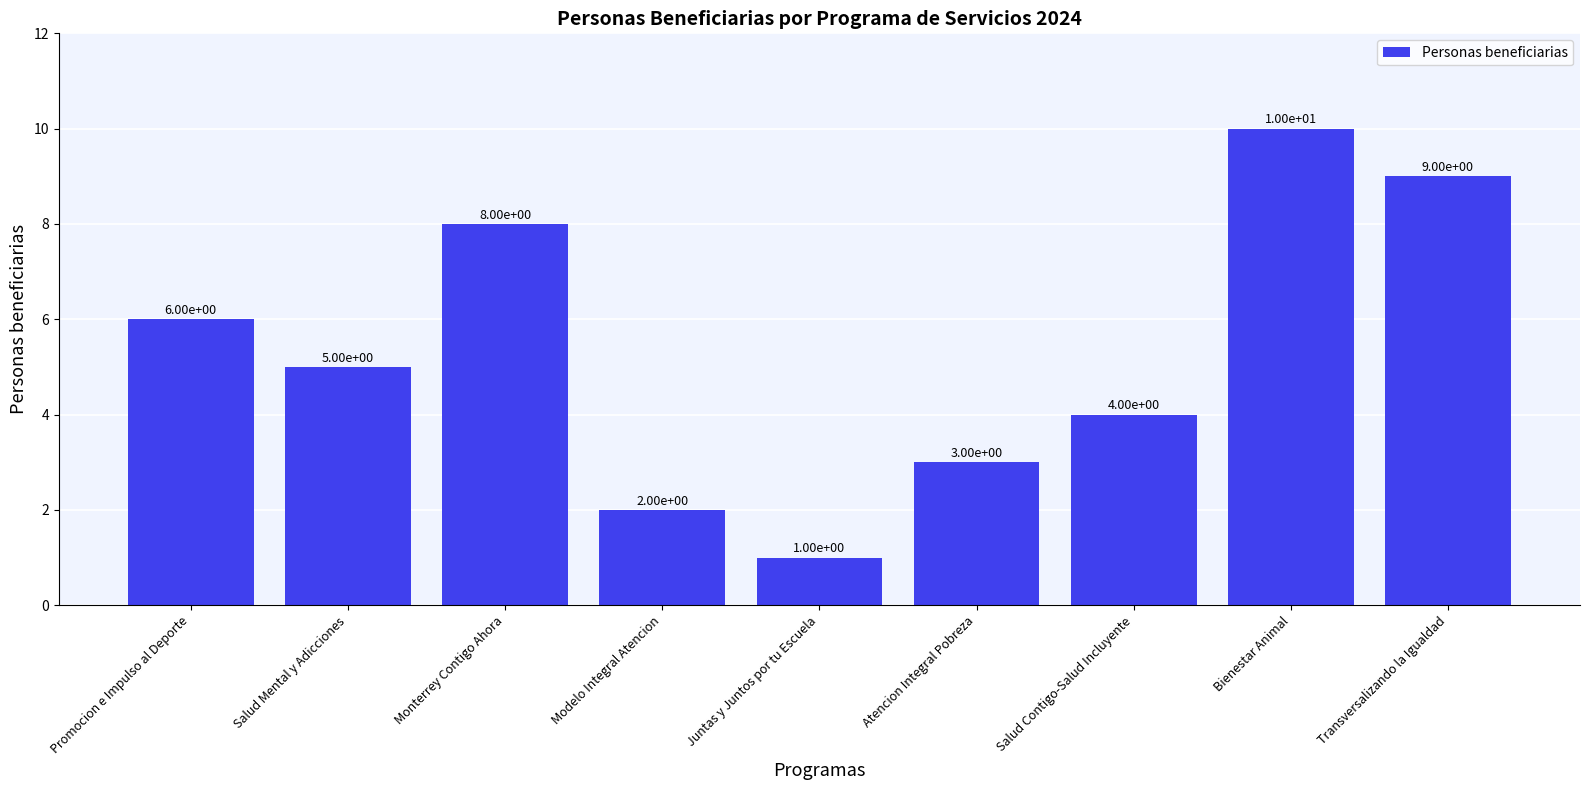

Rank the categories by value from highest to lowest.

Bienestar Animal, Transversalizando la Igualdad, Monterrey Contigo Ahora, Promocion e Impulso al Deporte, Salud Mental y Adicciones, Salud Contigo-Salud Incluyente, Atencion Integral Pobreza, Modelo Integral Atencion, Juntas y Juntos por tu Escuela